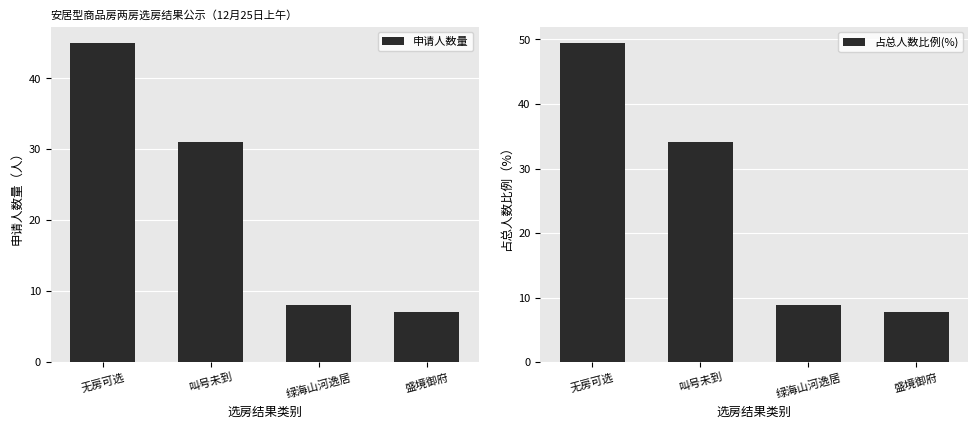

What is the lowest value of the 申请人数量 series?

7